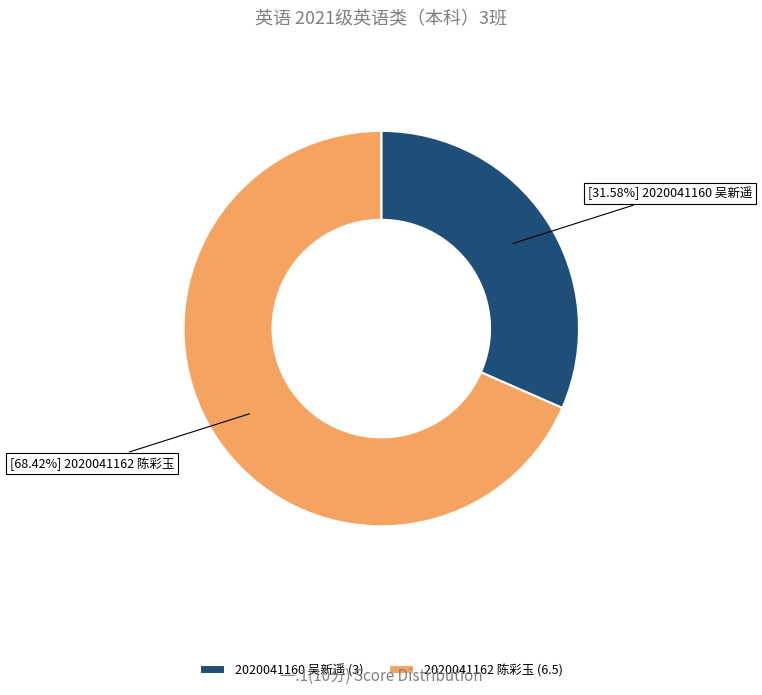

Count the number of slices in the pie.

2